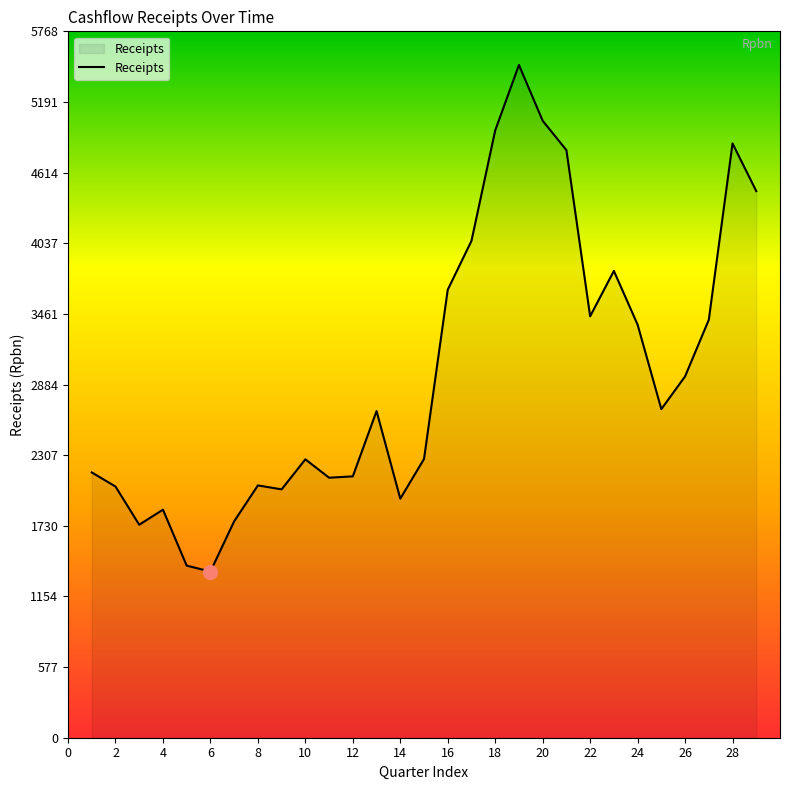

What is the greatest value displayed?

5493.0